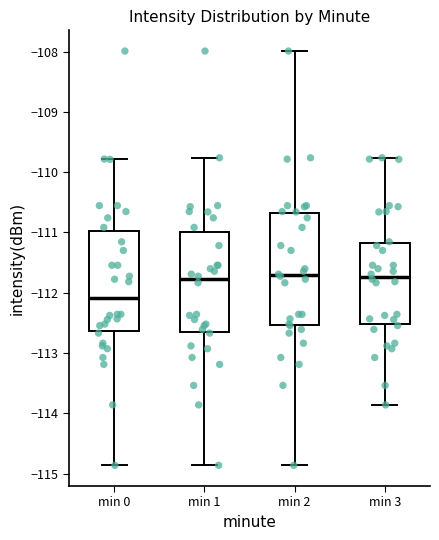

Reading left to right, transcribe this box plot: for each box, give where its median line is, the range the box spans, and where its two whiskers end, as read against the y-axis. The values are not printed on the chart, so give them approximately, as read against the axis.

min 0: median -112.1, box -112.6 to -111.0, whiskers -114.9 to -109.8
min 1: median -111.8, box -112.7 to -111.0, whiskers -114.9 to -109.8
min 2: median -111.7, box -112.5 to -110.7, whiskers -114.9 to -108.0
min 3: median -111.7, box -112.5 to -111.2, whiskers -113.9 to -109.8